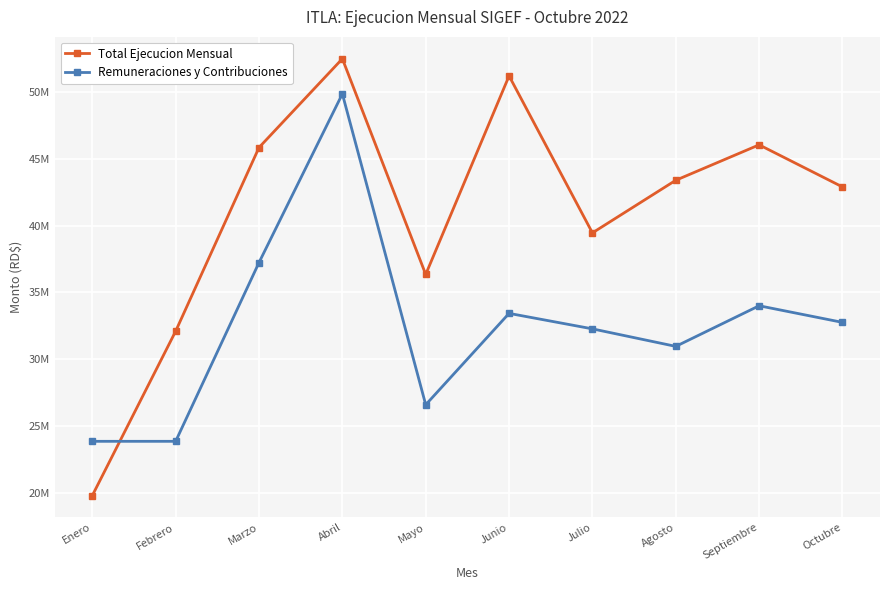

Where do Remuneraciones y Contribuciones and Total Ejecucion Mensual first cross each other?

Enero and Febrero